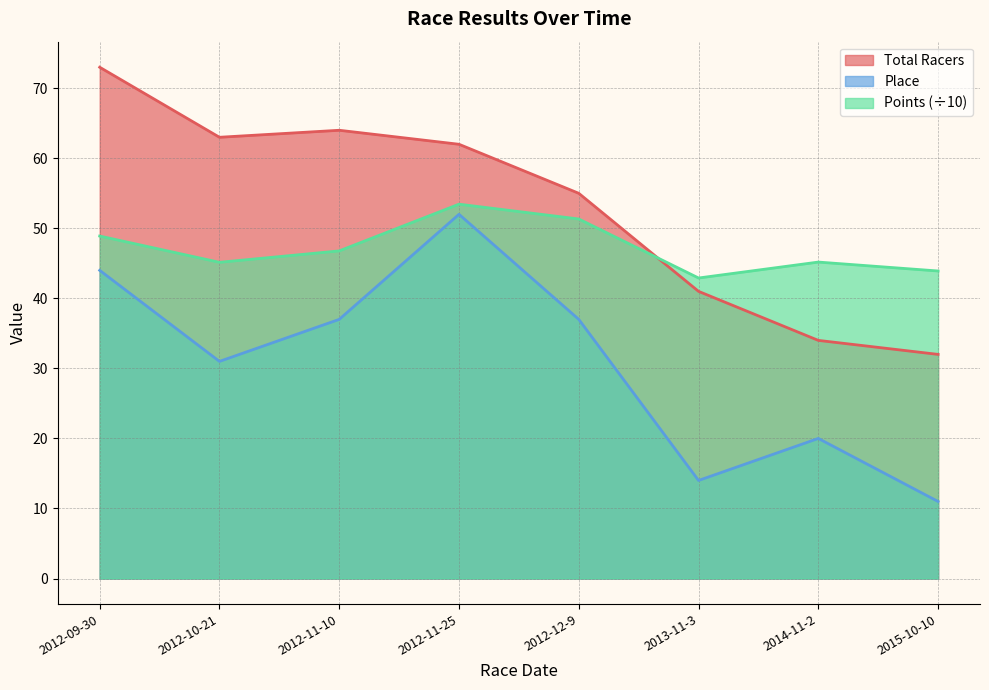

What is the maximum value shown in the chart?

73.0